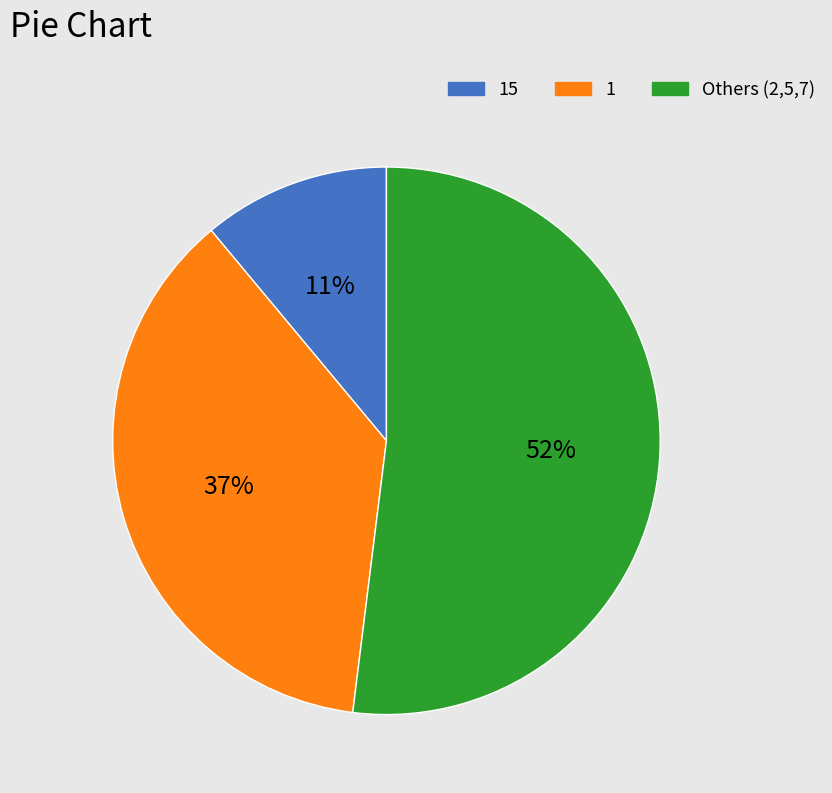

Is there any slice that represents more than half of the pie?

Yes